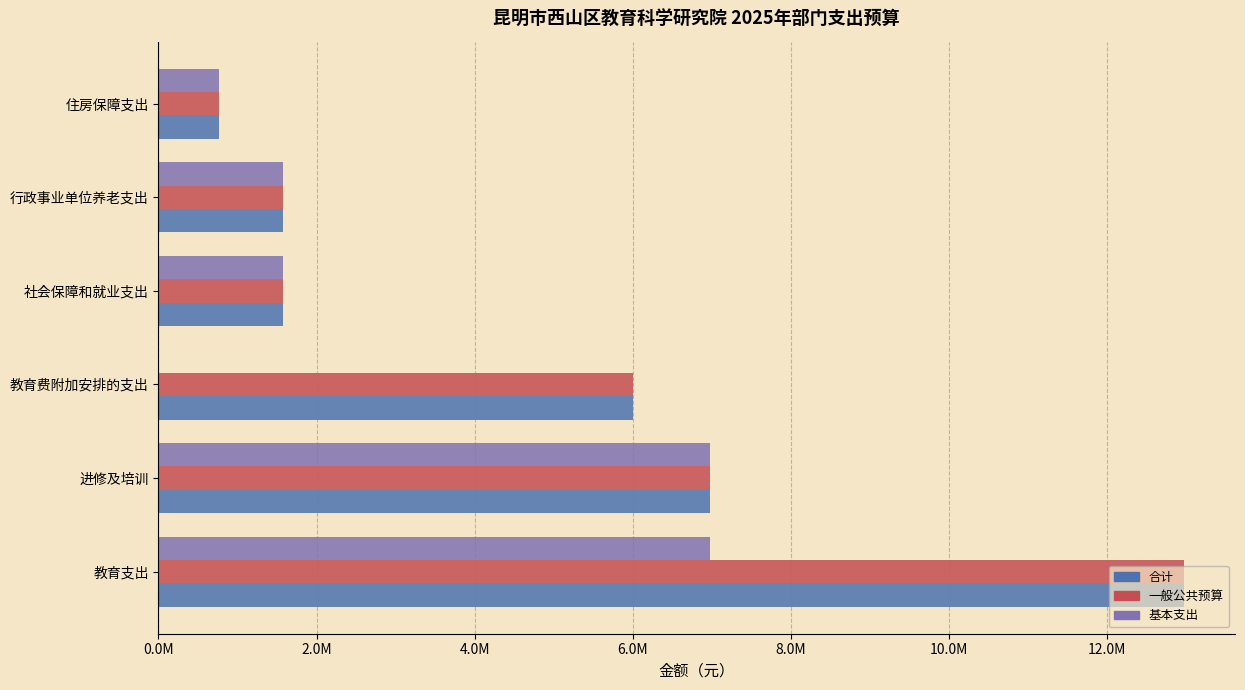

What are all the series names shown in the legend?

合计, 一般公共预算, 基本支出